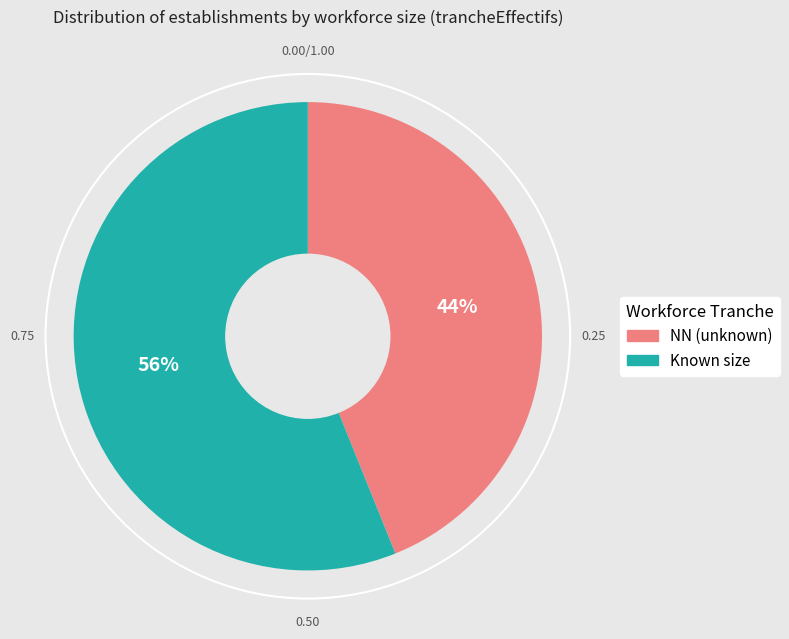

Is there any slice that represents more than half of the pie?

Yes